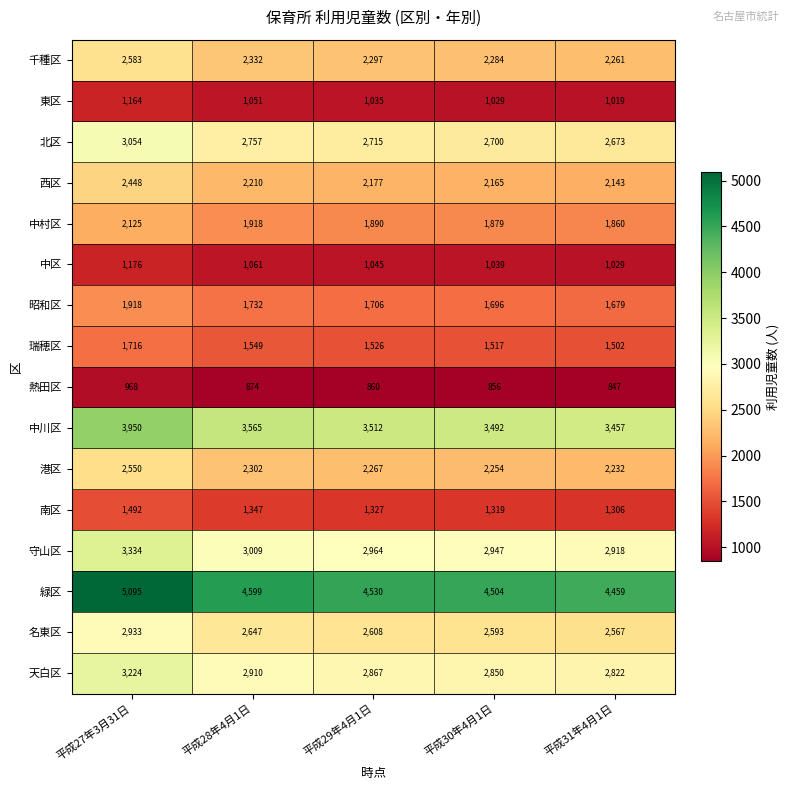

List the series in order of their peak value, highest first.

緑区, 中川区, 守山区, 天白区, 北区, 名東区, 千種区, 港区, 西区, 中村区, 昭和区, 瑞穂区, 南区, 中区, 東区, 熱田区